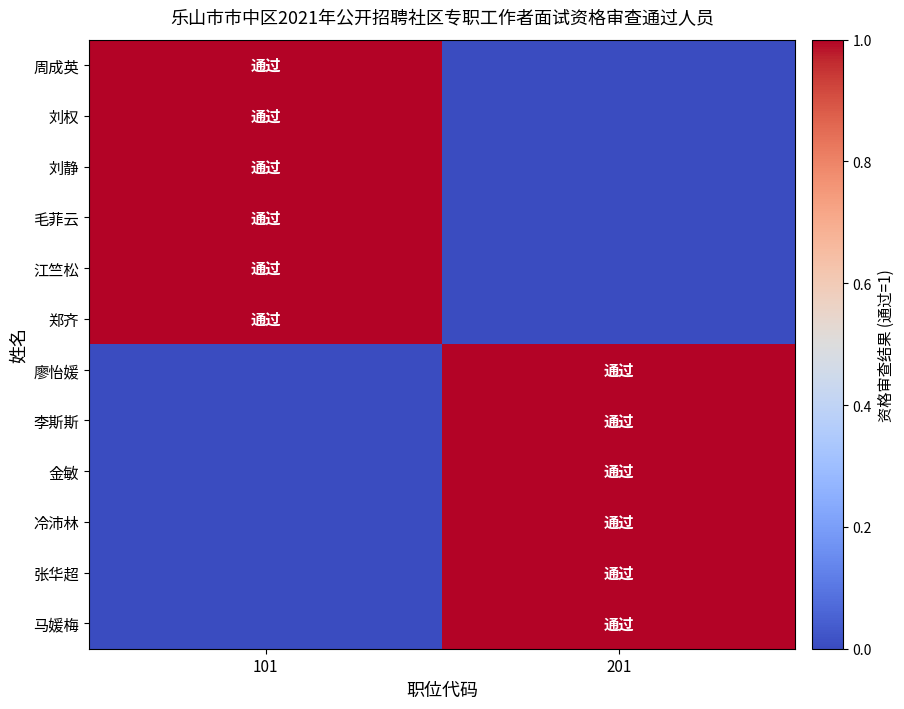

How many data points does each series have?

2